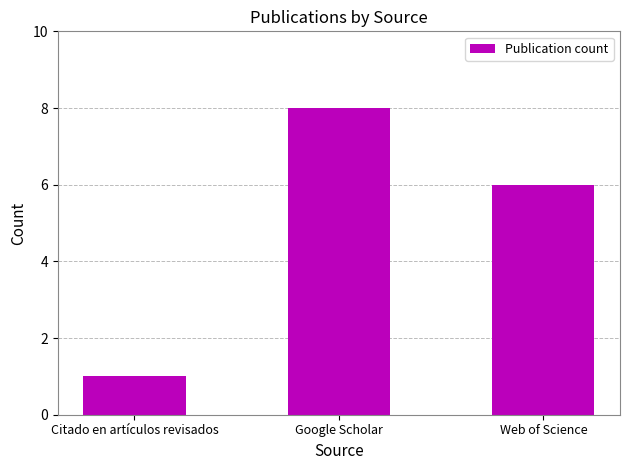

Between Google Scholar and Web of Science, which is larger?

Google Scholar